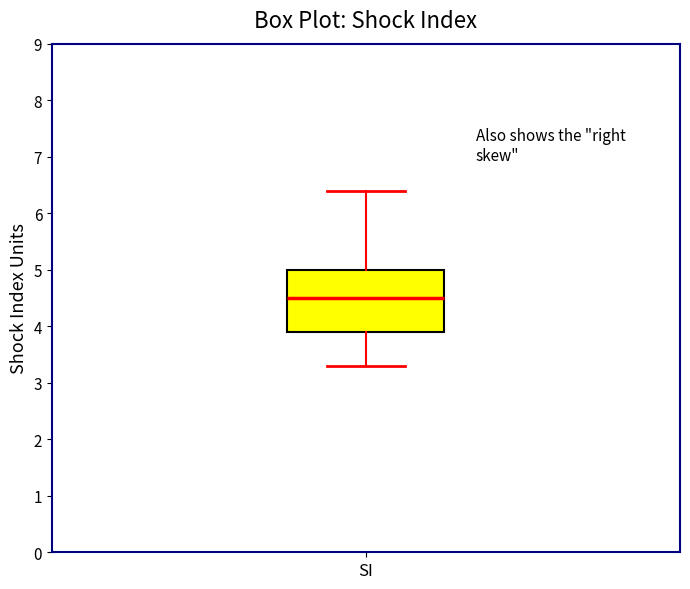

Read this box plot against the y-axis: the position of the median line, the range covered by the box, and the ends of both whiskers. The values are not printed on the chart, so give them approximately, as read against the axis.

median 4.5, box 3.9 to 5.0, whiskers 3.3 to 6.4